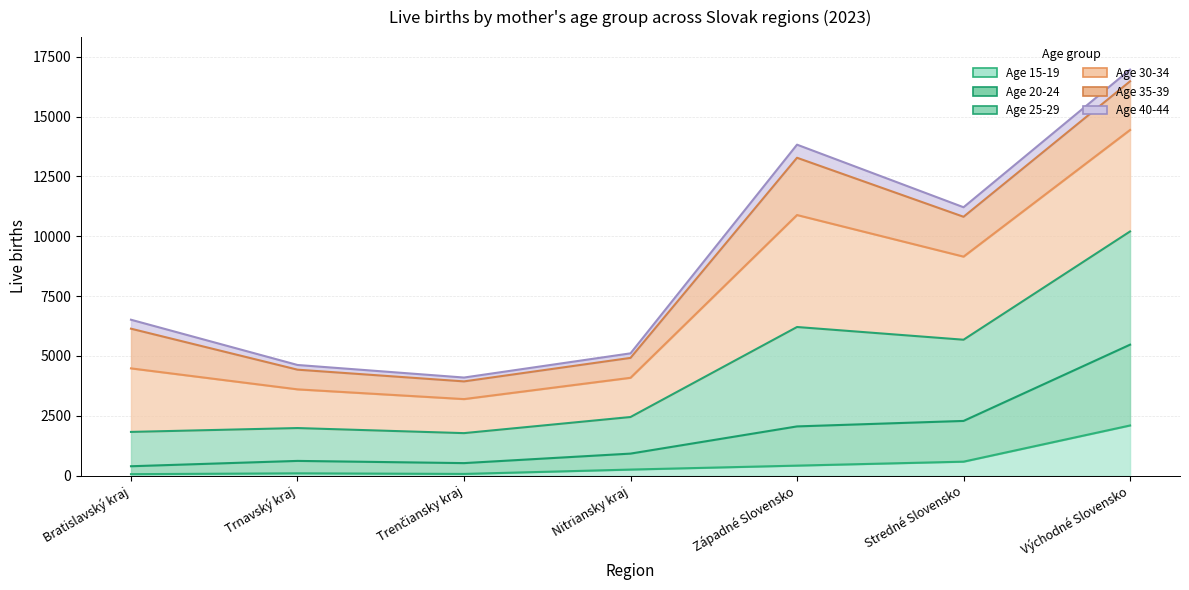

What is the label of the 5th point from the left?

Západné Slovensko